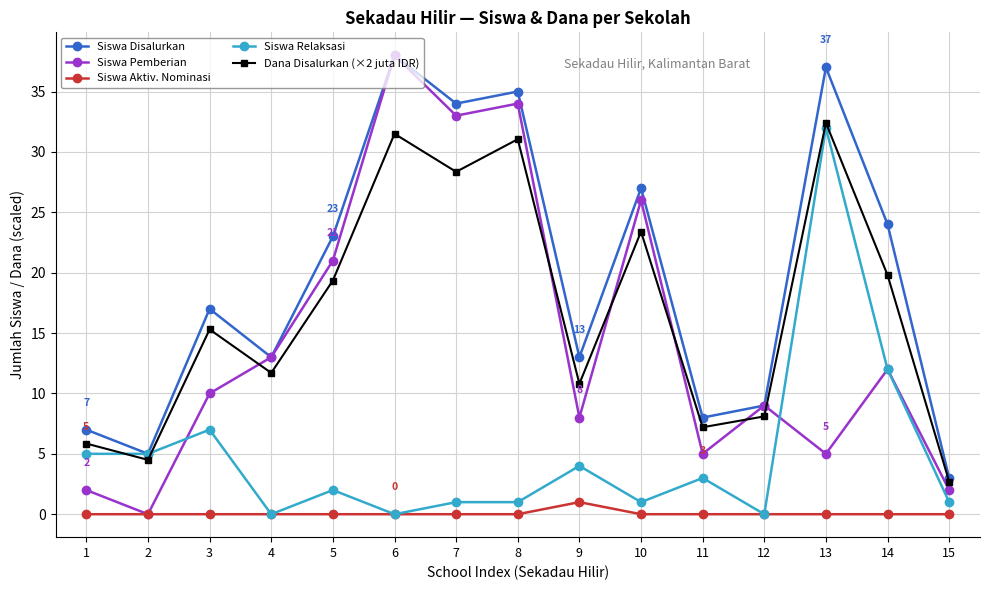

What is the total value across all series at 13?

106.4